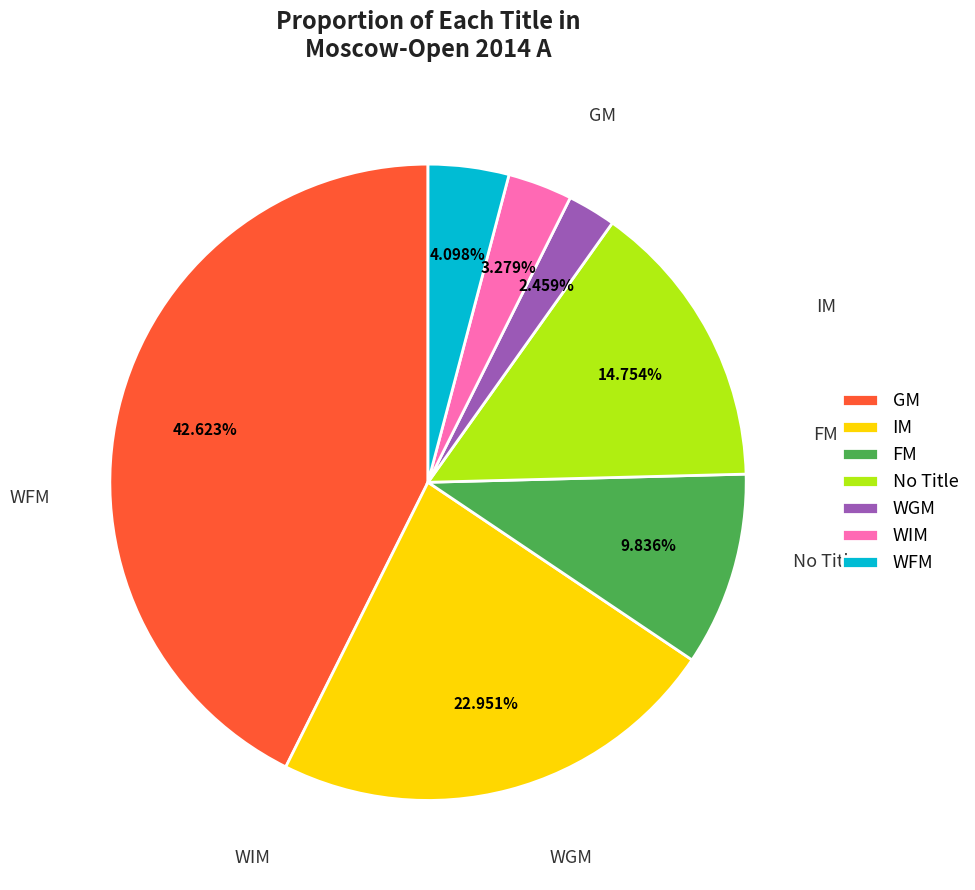

Rank the categories by value from lowest to highest.

WGM, WIM, WFM, FM, No Title, IM, GM